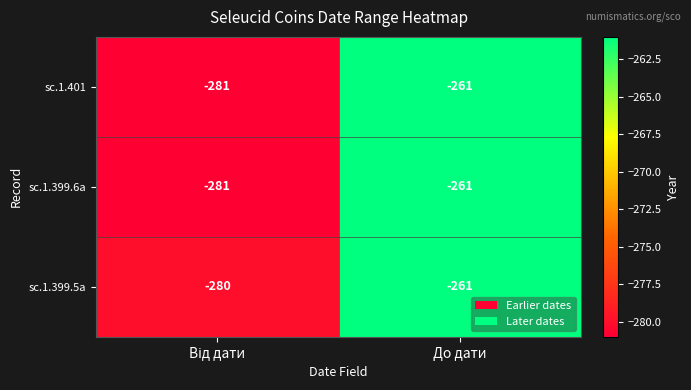

What is the average value of the sc.1.399.5a series?

-270